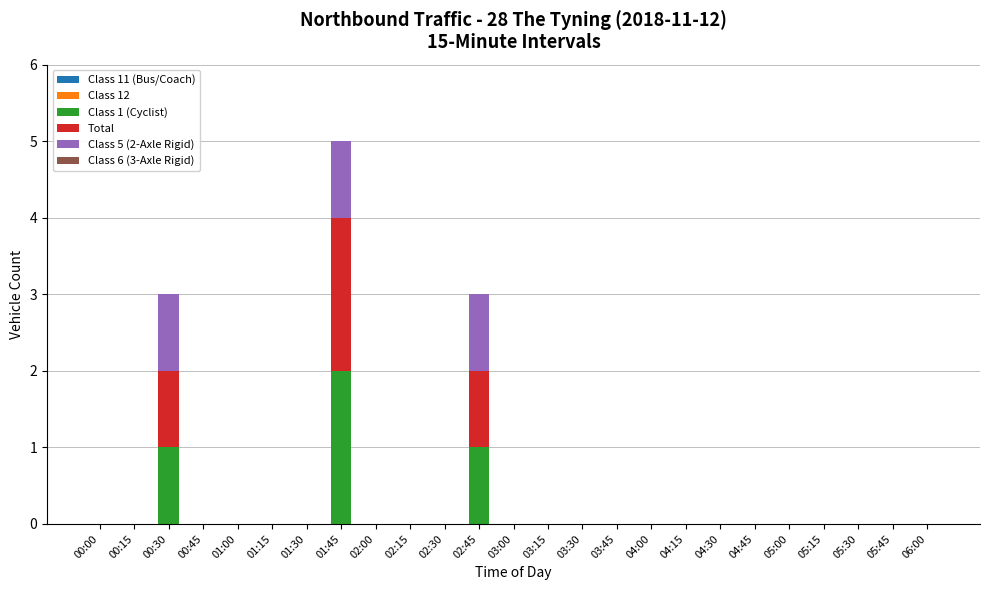

At which category is the sum across all series the highest?

01:45